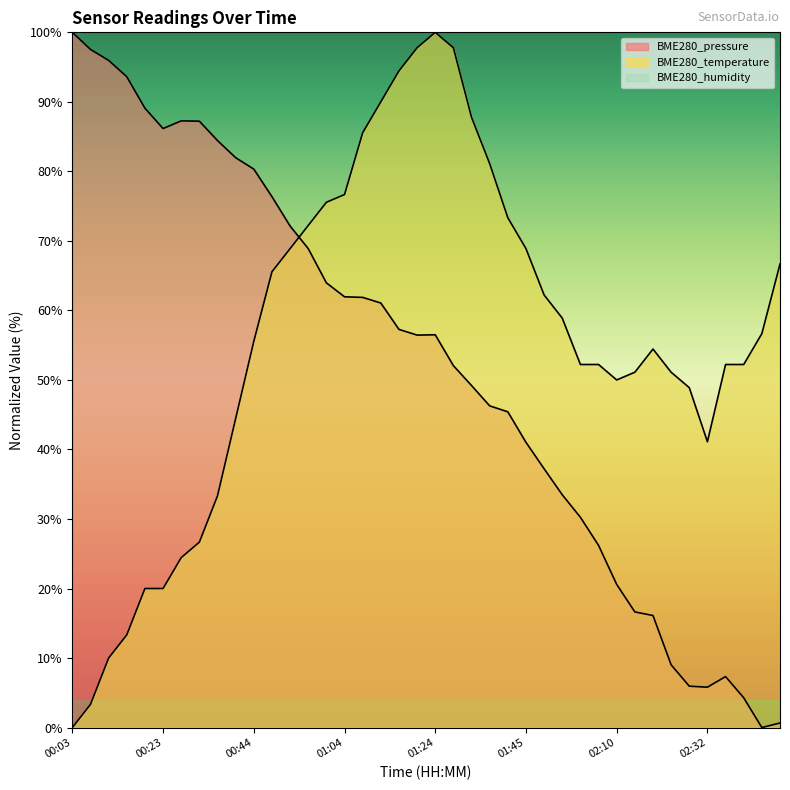

What is the label of the 11th point from the right?

02:06